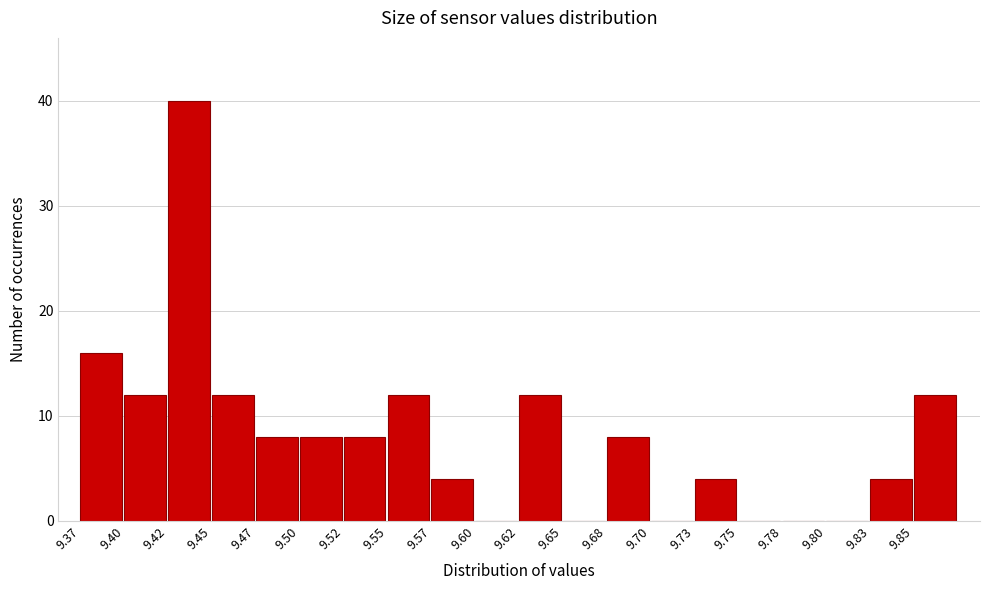

Which range on the x-axis has the tallest bar?

9.420 to 9.445